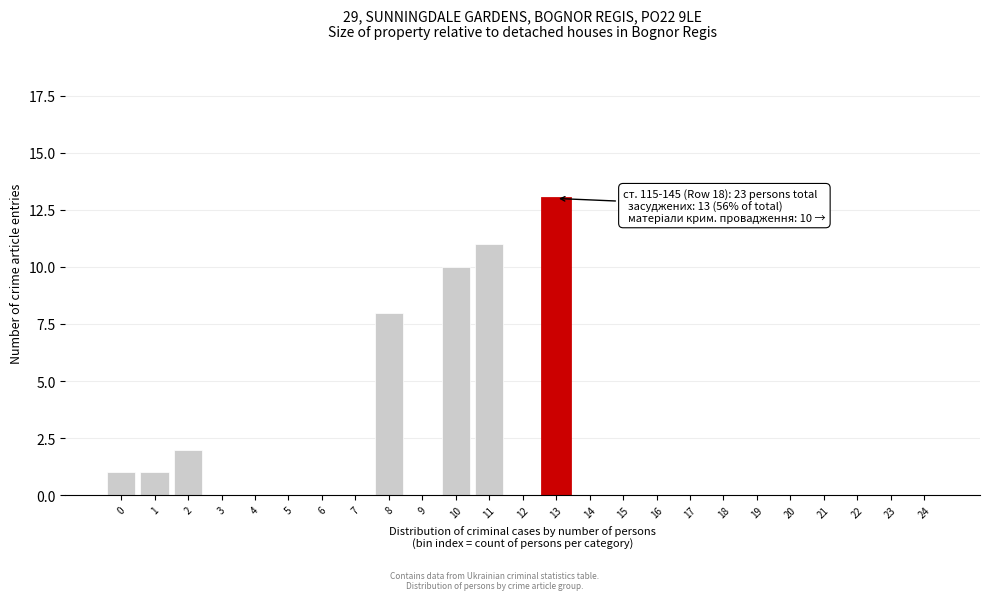

Reading left to right, extract all data points from this chart.

0=1	1=1	2=2	3=0	4=0	5=0	6=0	7=0	8=8	9=0	10=10	11=11	12=0	13=13	14=0	15=0	16=0	17=0	18=0	19=0	20=0	21=0	22=0	23=0	24=0